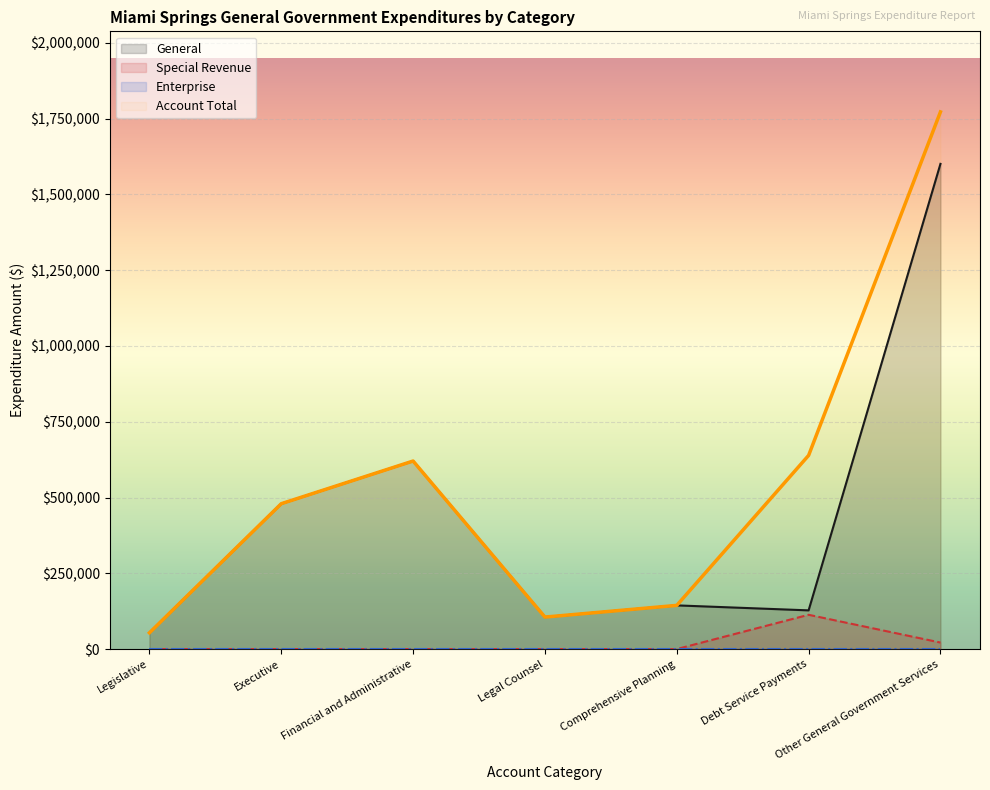

What is the difference between the second highest and second lowest values in the General series?

514926